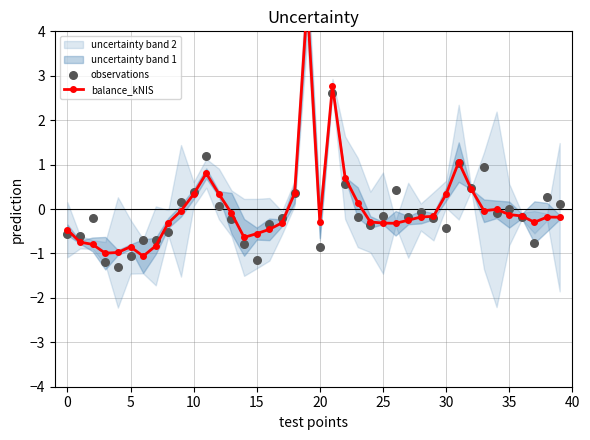

Which series has the largest total across all categories?

observations